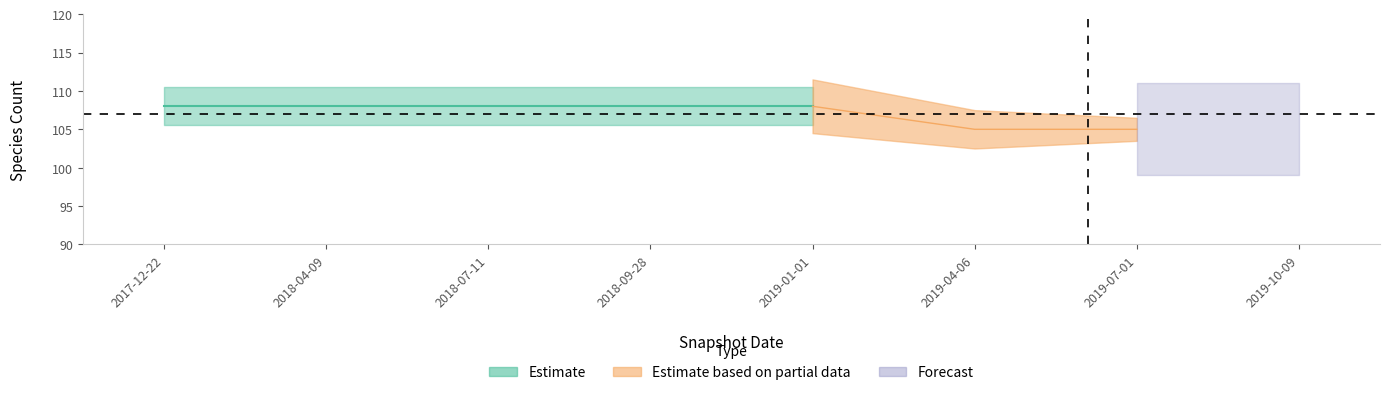

What is the label of the 5th point from the left?

2019-01-01